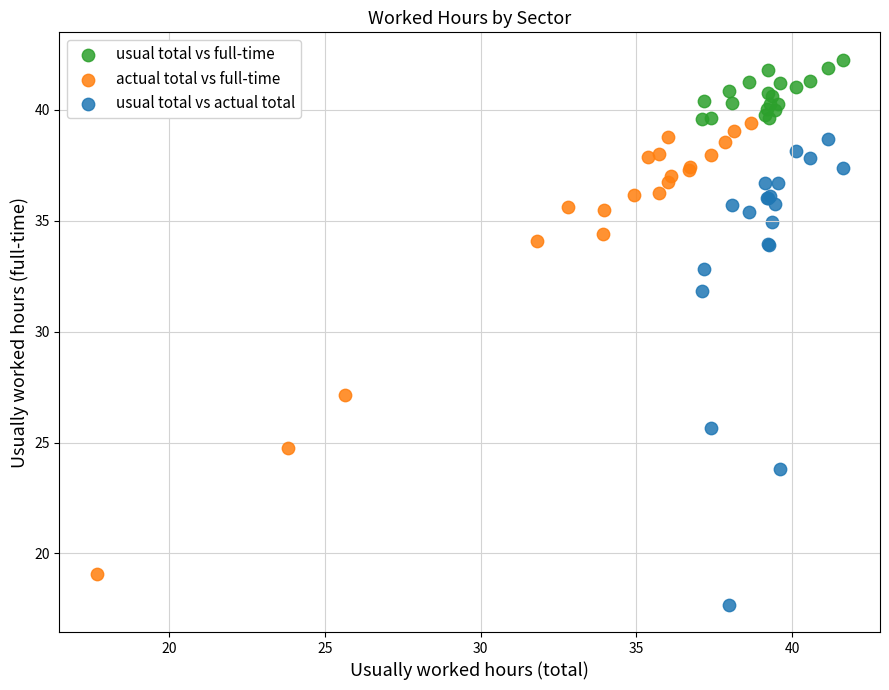

Which series has the widest spread of Y values?

usual total vs actual total